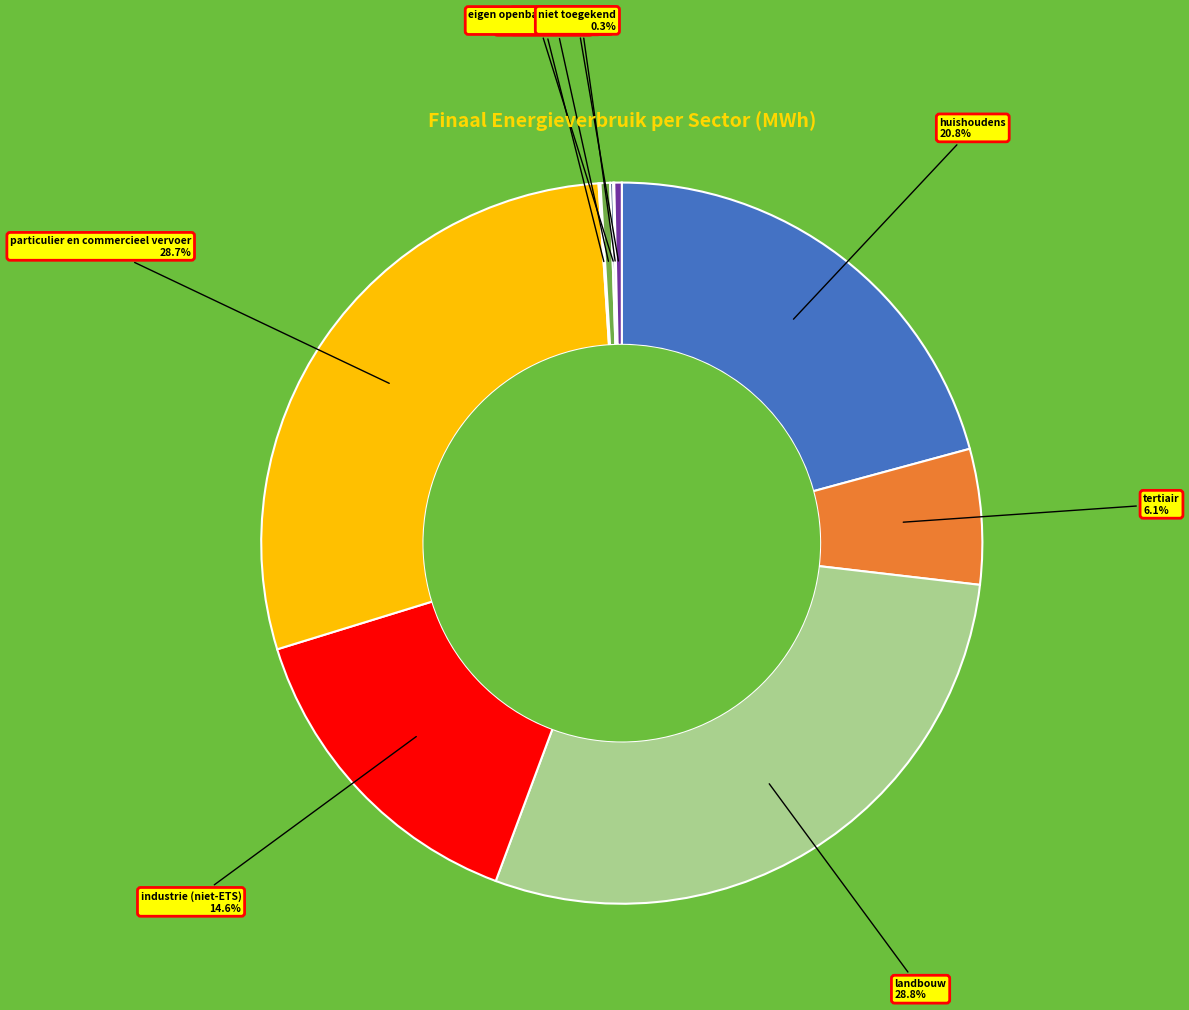

Is there any slice that represents more than half of the pie?

No